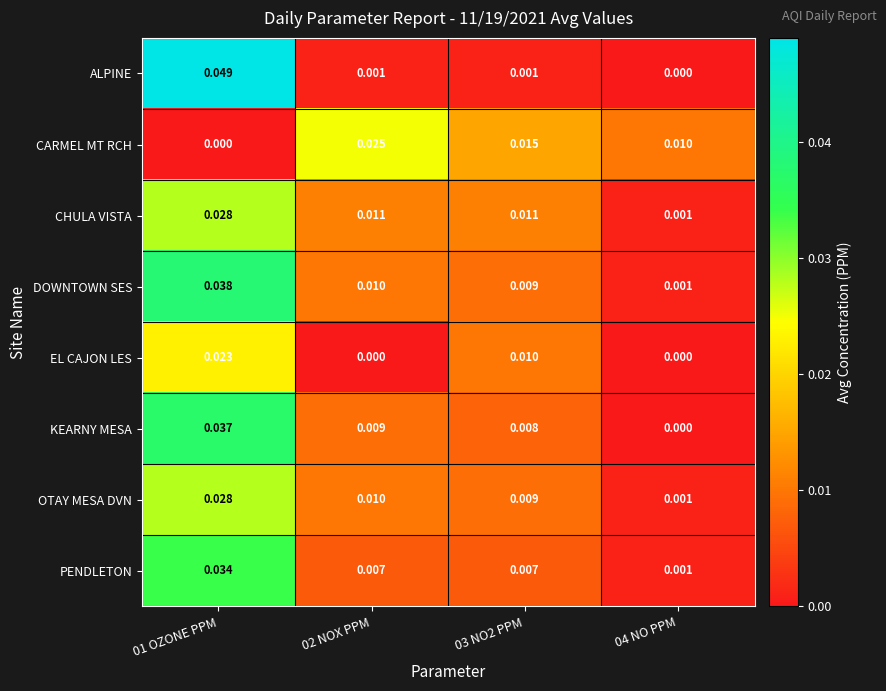

Which series has the largest total across all categories?

DOWNTOWN SES